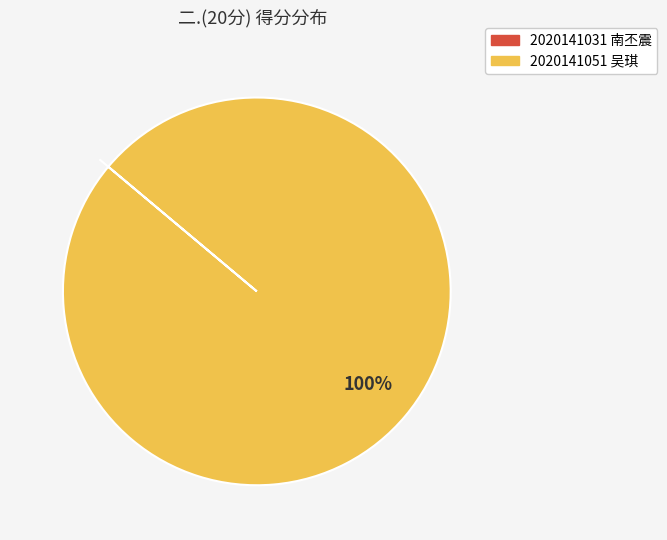

Which slice represents more than half of the pie?

2020141051 吴琪